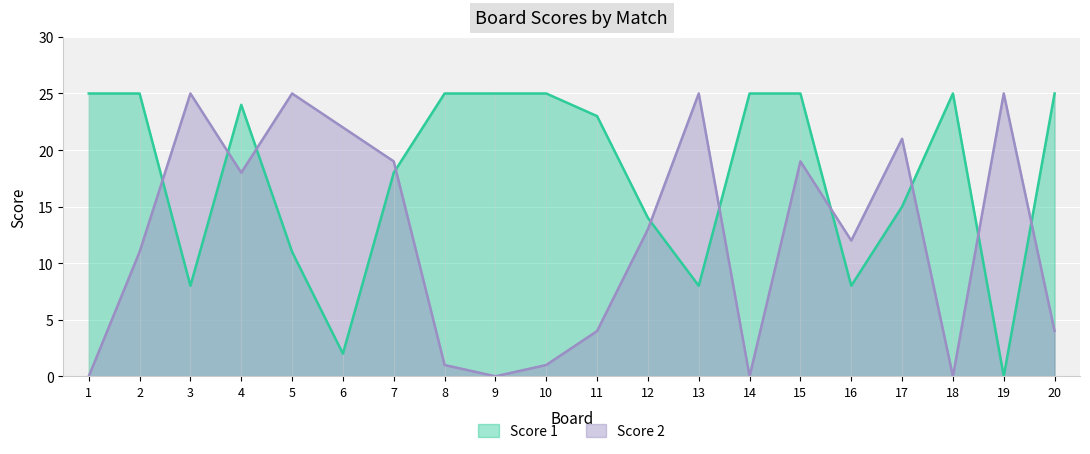

Is it true that Score 1 equals 6 at 10?

False